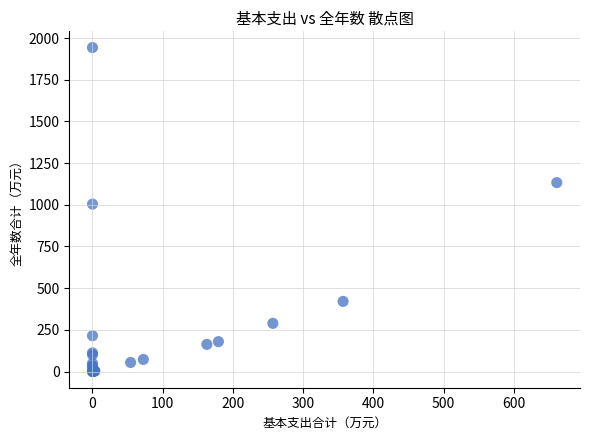

What Y value in the scatter plot is closest to 971?

1004.0